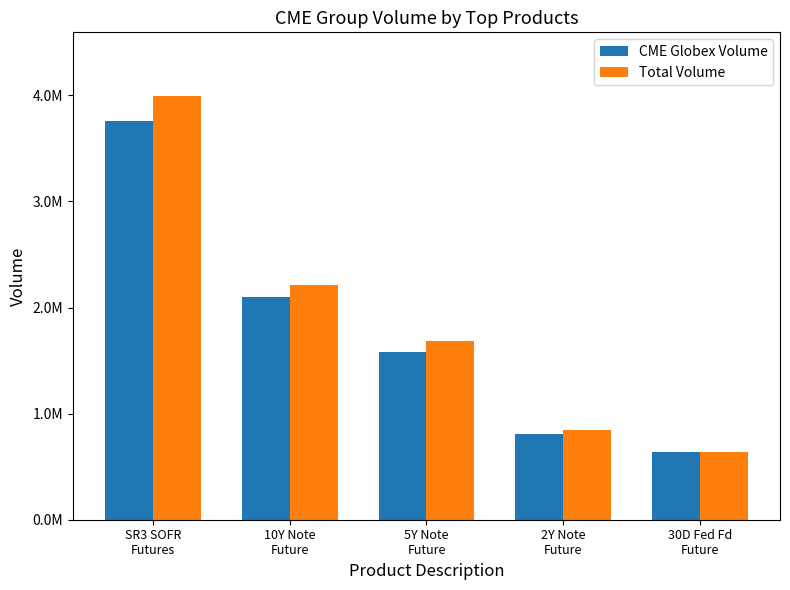

What is the value of the CME Globex Volume bar at the 4th from the left?

803523